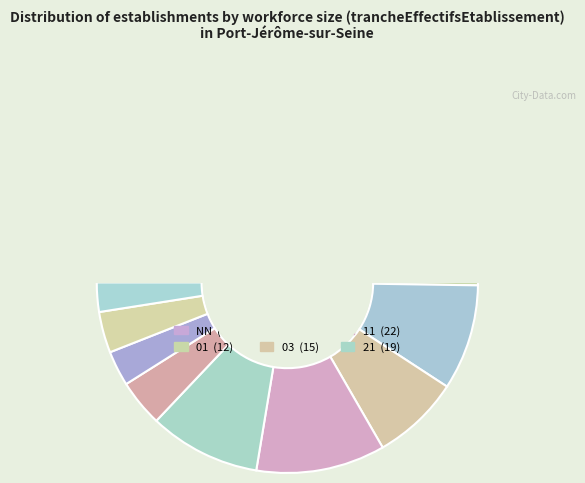

To the nearest percent, what is the combined percentage of 22 and 02?

13%